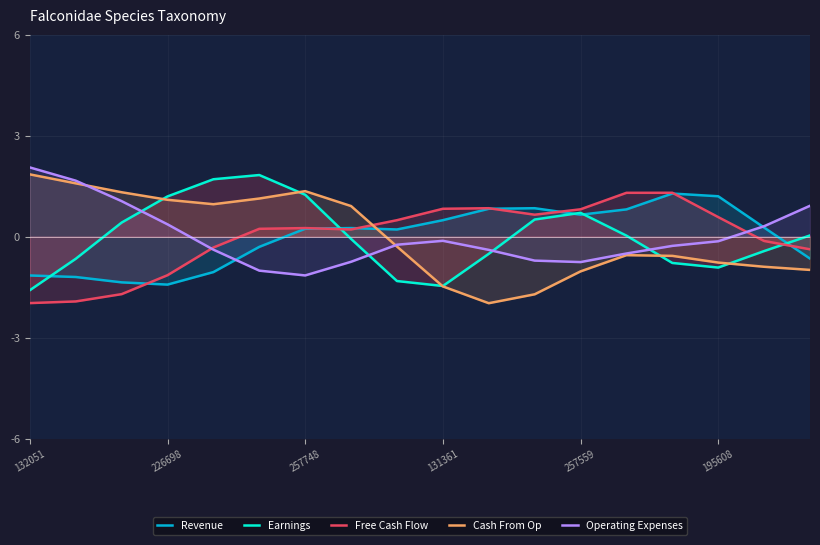

The Free Cash Flow series shows 0.8 at 131361. True or false?

True